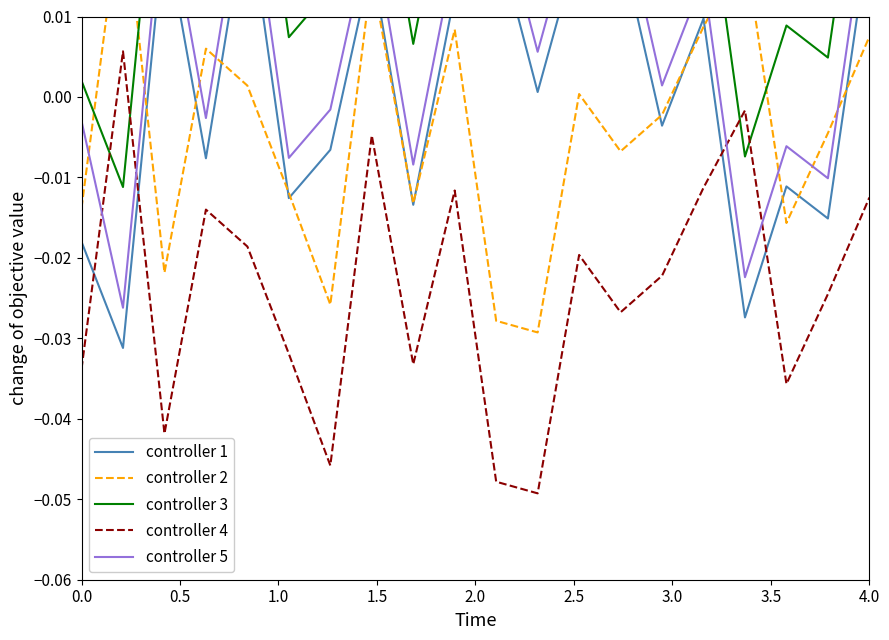

How many negative values does the controller 4 series have?

19